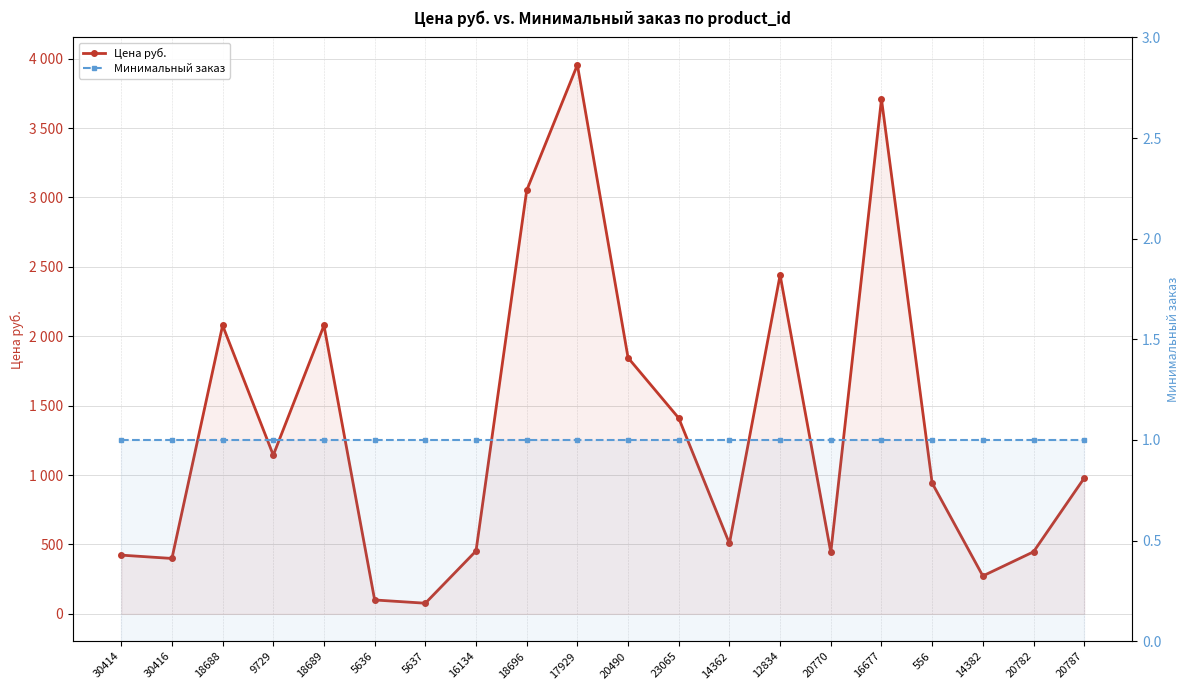

Reading left to right, what are all the values shown in this chart?

Цена руб.: 423.0	399.0	2078.0	1143.3	2078.0	100.0	76.5	453.0	3051.0	3955.2	1845.0	1410.0	507.0	2441.1	443.0	3708.0	942.0	273.0	447.0	978.0
Минимальный заказ: 1.0	1.0	1.0	1.0	1.0	1.0	1.0	1.0	1.0	1.0	1.0	1.0	1.0	1.0	1.0	1.0	1.0	1.0	1.0	1.0